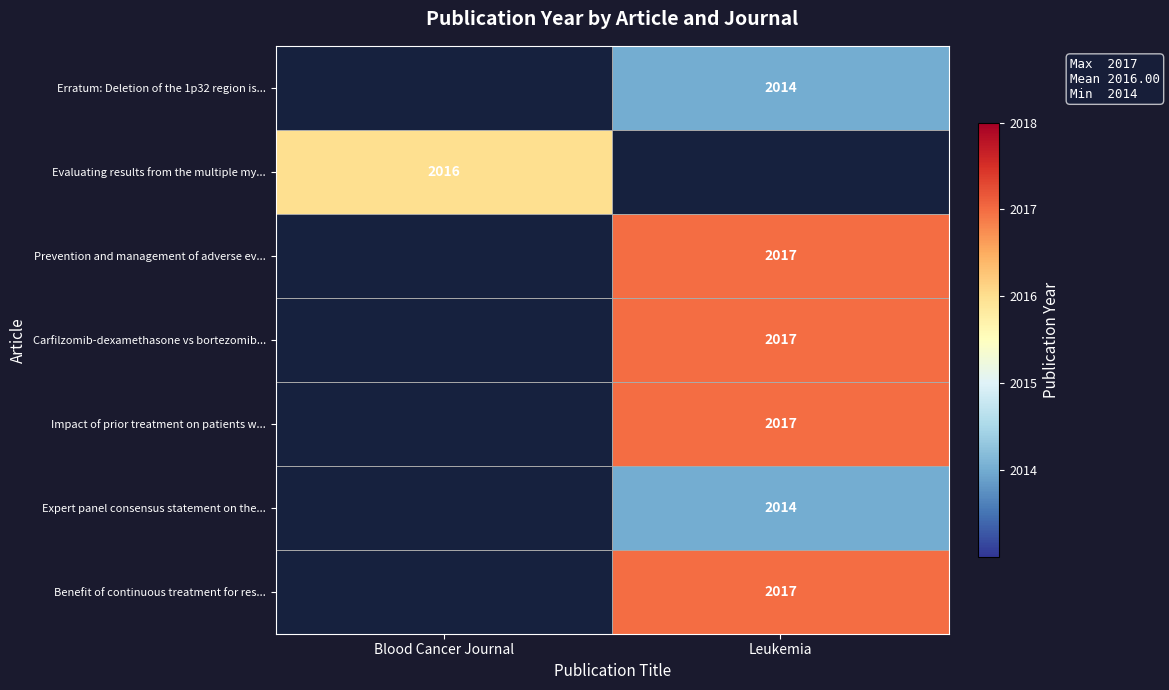

Is it true that Evaluating results from the multiple my... equals 2016 at Blood Cancer Journal?

True